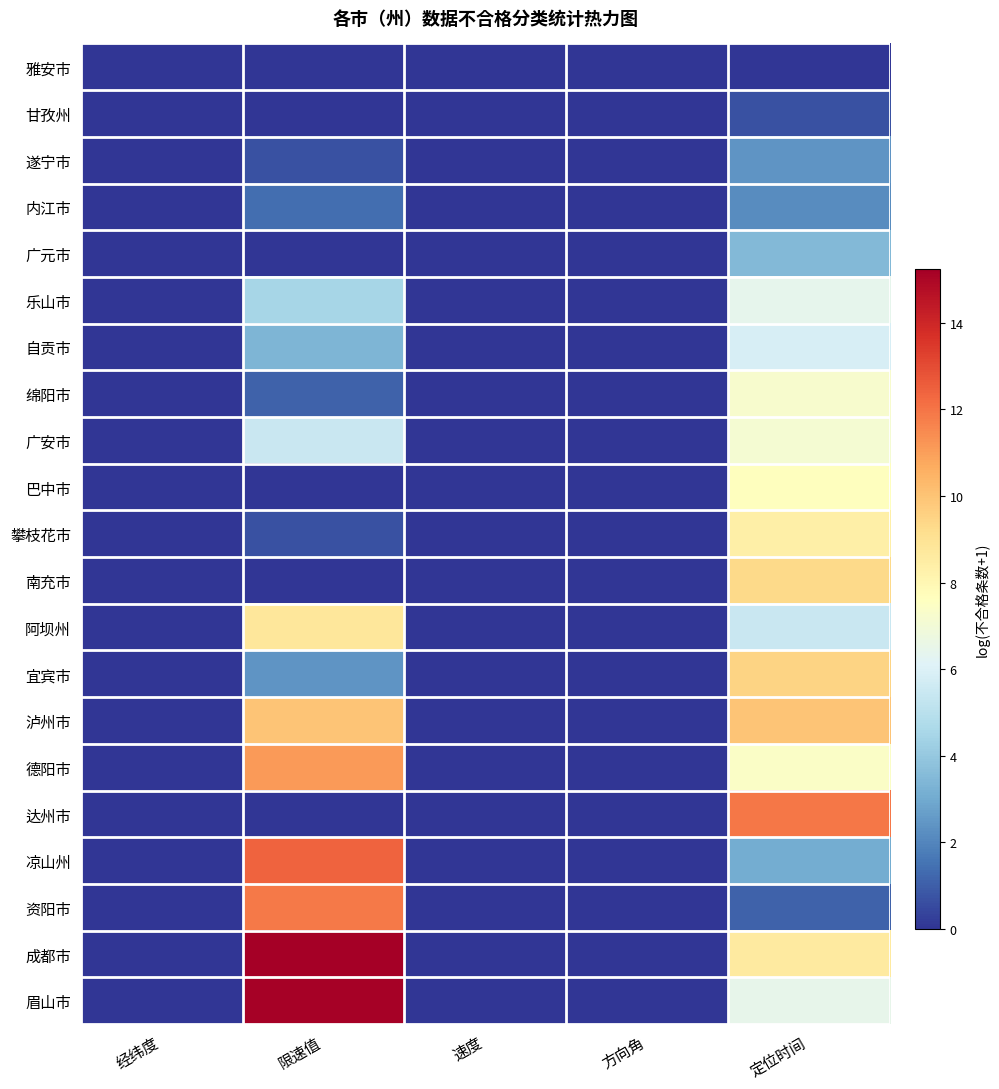

List the series in order of their peak value, lowest first.

雅安市, 甘孜州, 内江市, 遂宁市, 广元市, 自贡市, 乐山市, 广安市, 绵阳市, 巴中市, 攀枝花市, 阿坝州, 南充市, 宜宾市, 泸州市, 德阳市, 资阳市, 达州市, 凉山州, 眉山市, 成都市